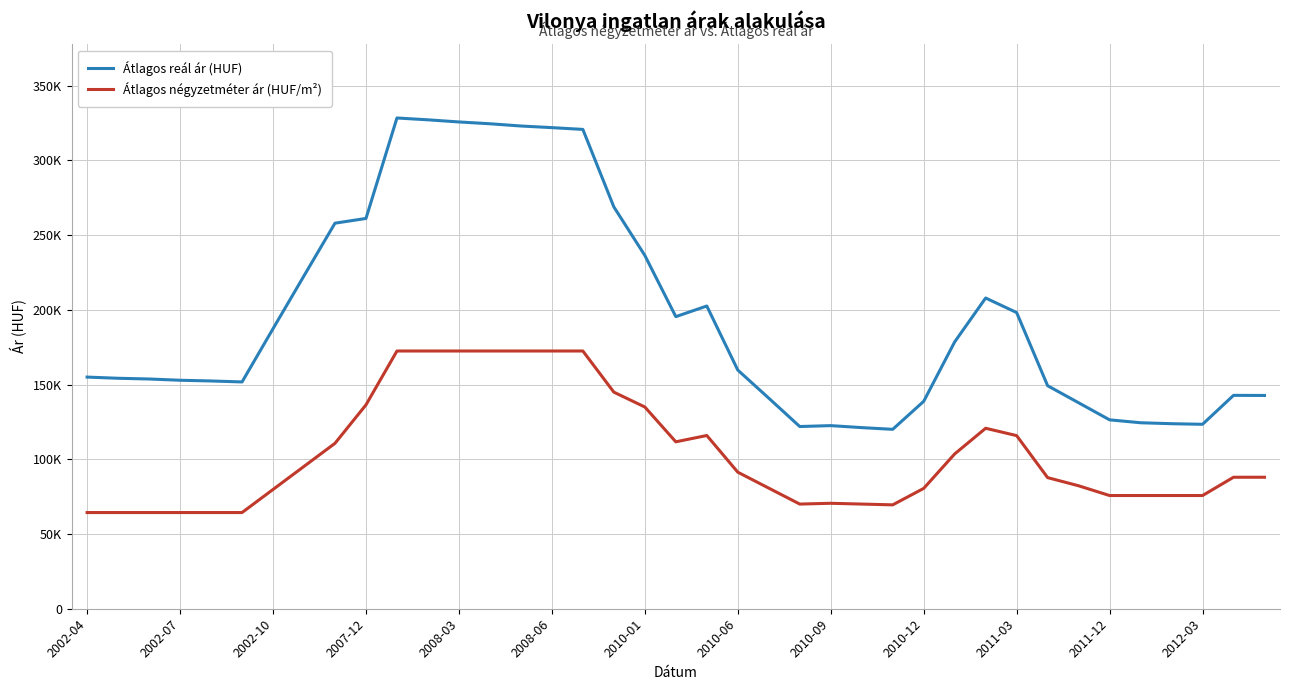

True or false: Átlagos reál ár (HUF) and Átlagos négyzetméter ár (HUF/m²) cross at least once.

False